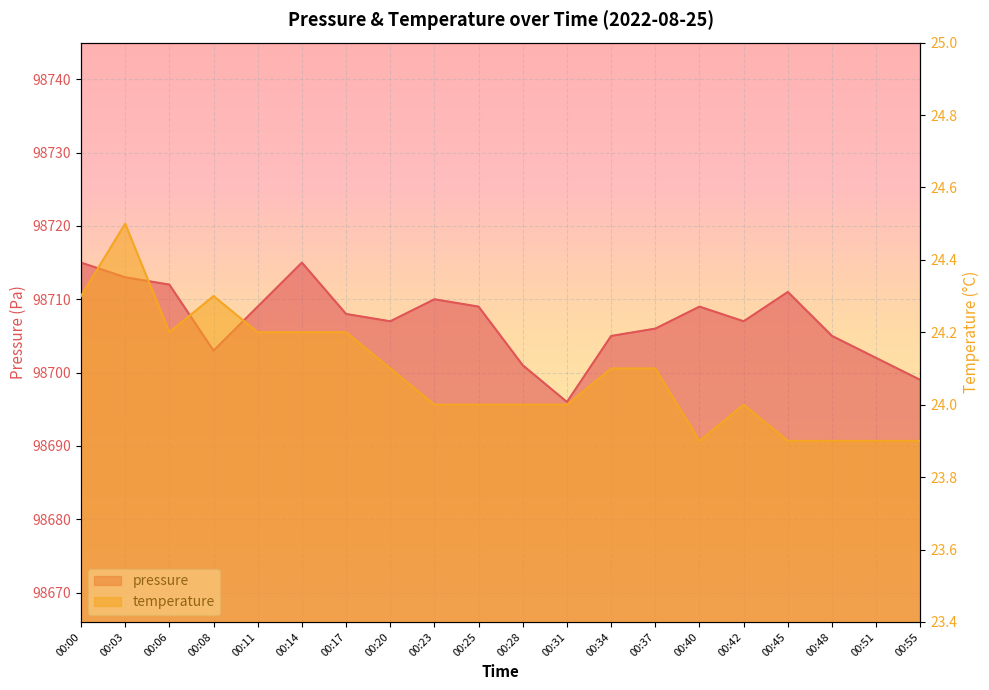

What is the sum of all pressure values?

1974142.0